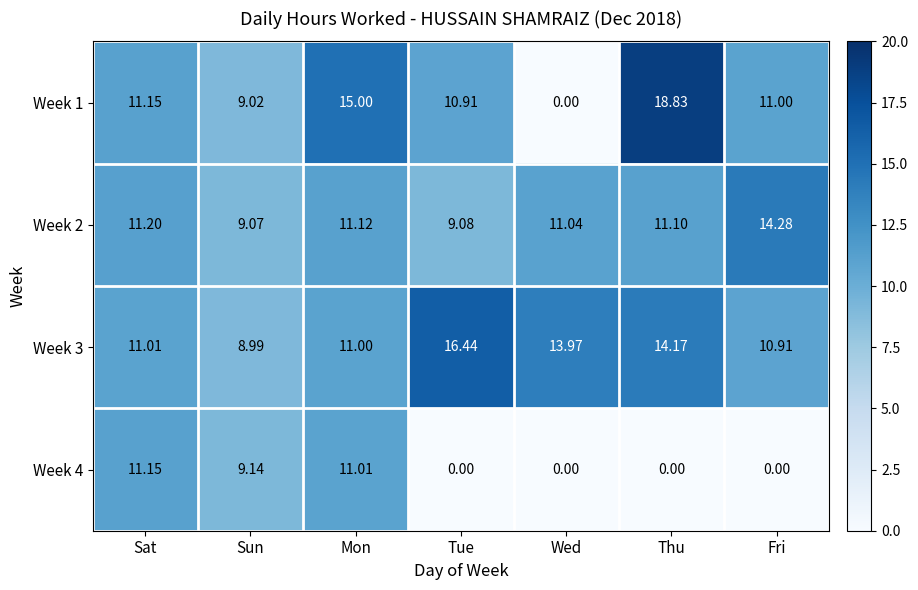

Is the value of Week 4 at Mon greater than the value of Week 2 at Sat?

No